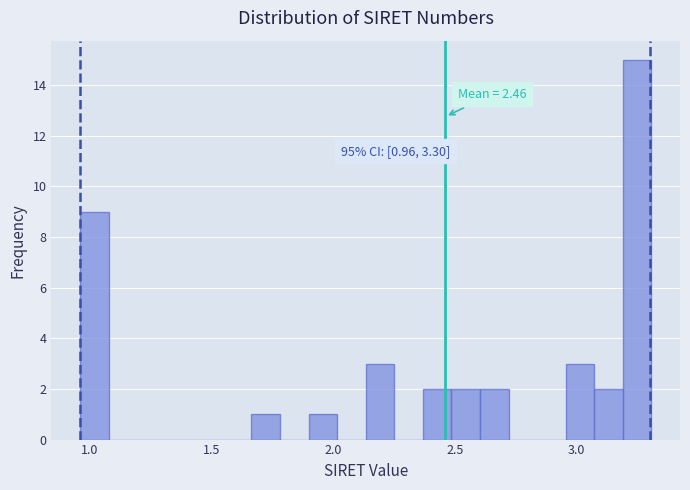

Read against the x-axis, roughly where is the centre of the tallest bar?

3.25